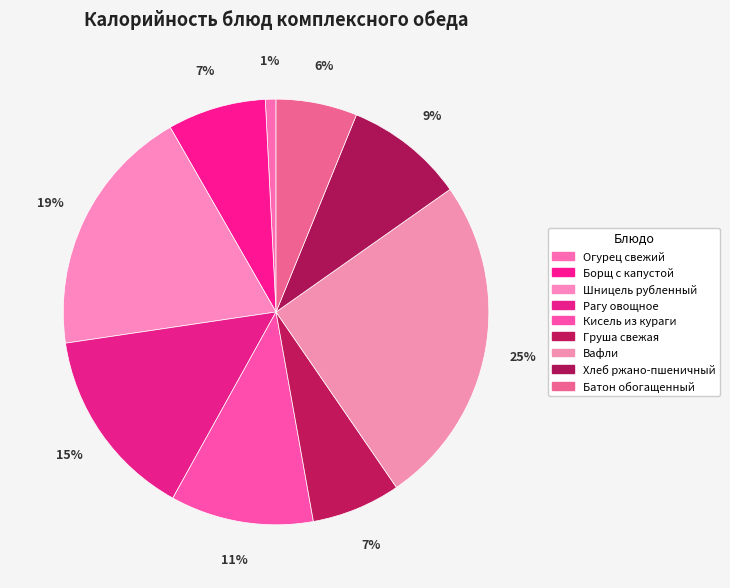

To the nearest percent, what is the combined percentage of Шницель рубленный and Борщ с капустой?

27%